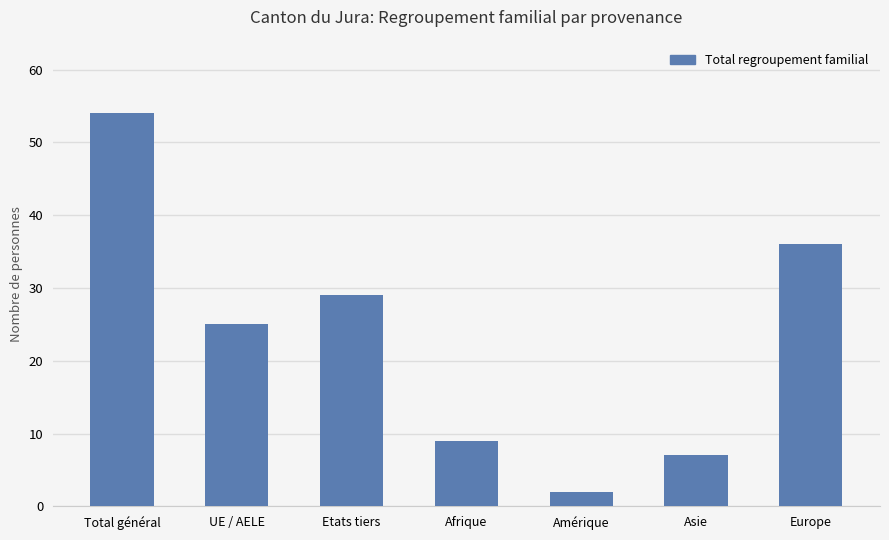

What is the change in value from Afrique to Asie?

-2